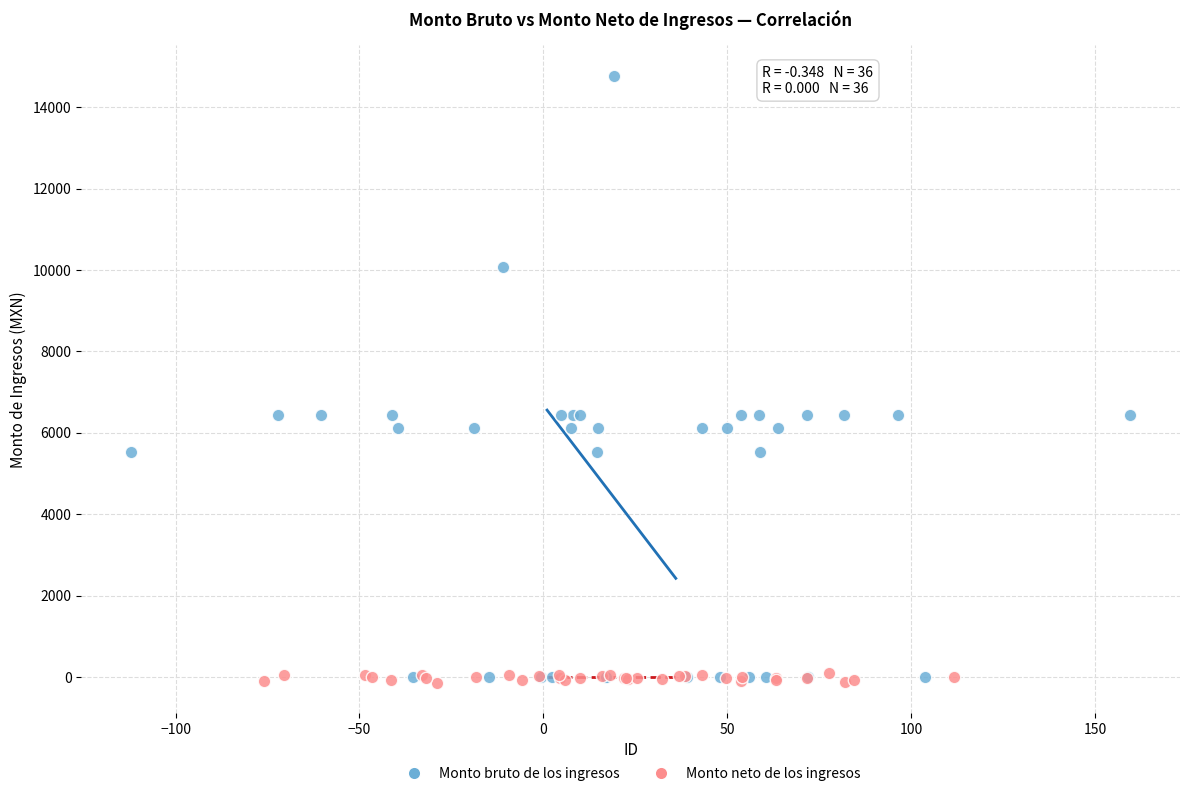

Which series has the largest Y range (max minus min)?

Monto bruto de los ingresos